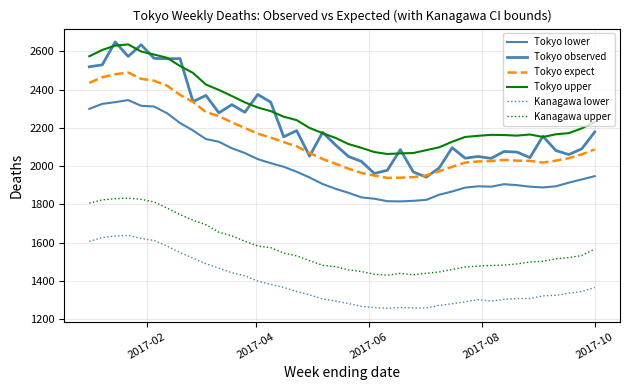

Does the chart have visible grid lines?

Yes